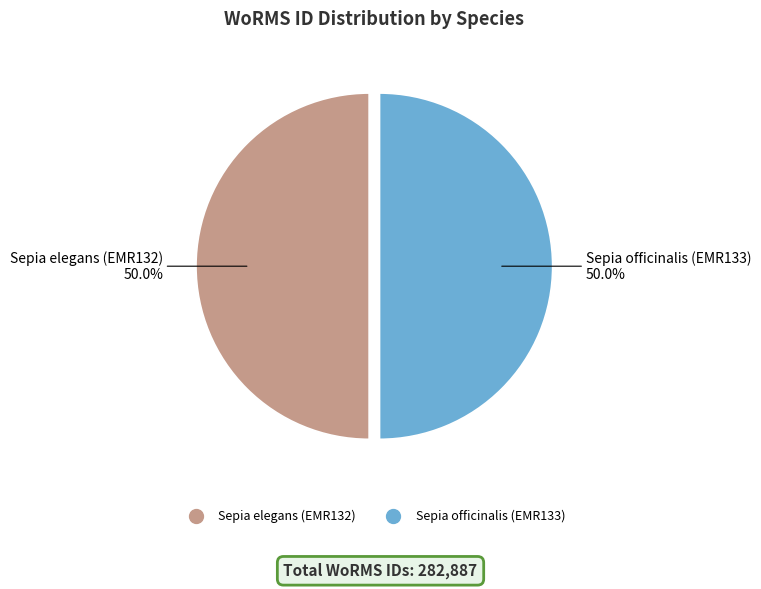

Approximately how many times larger is the value at Sepia officinalis (EMR133) compared to Sepia elegans (EMR132)?

1.0